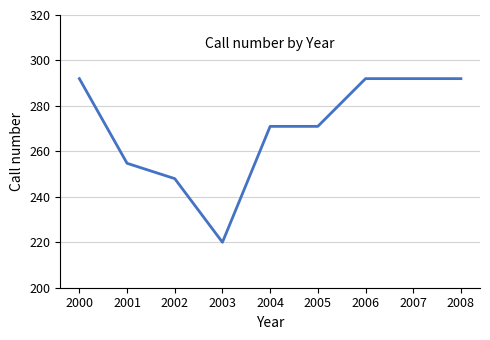

Approximately how many times larger is the value at 2007 compared to 2003?

1.3